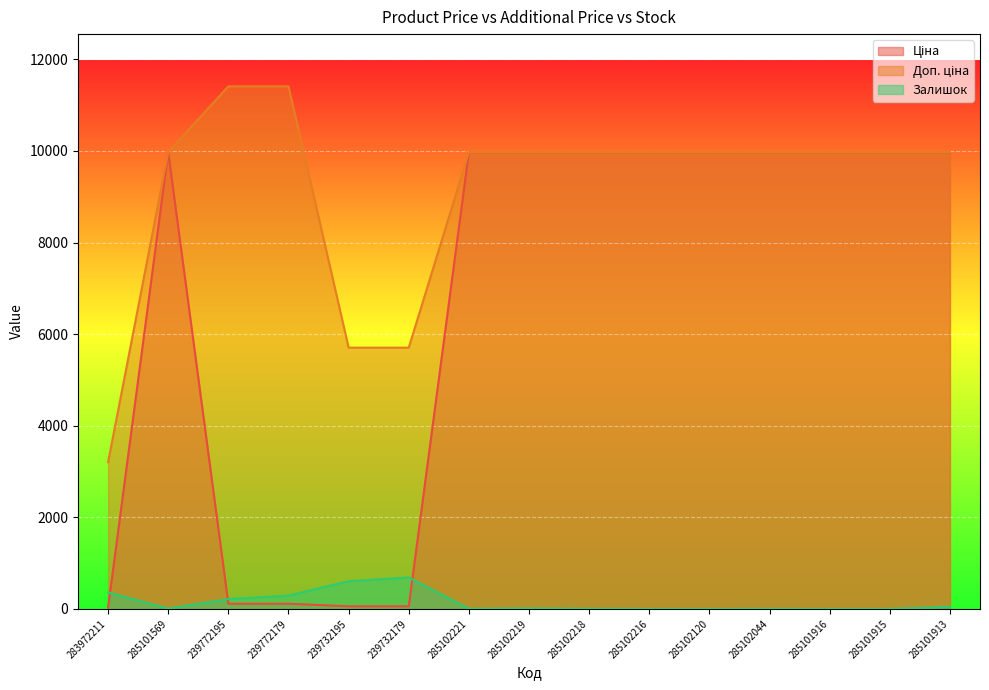

True or false: Доп. ціна and Ціна cross at least once.

False